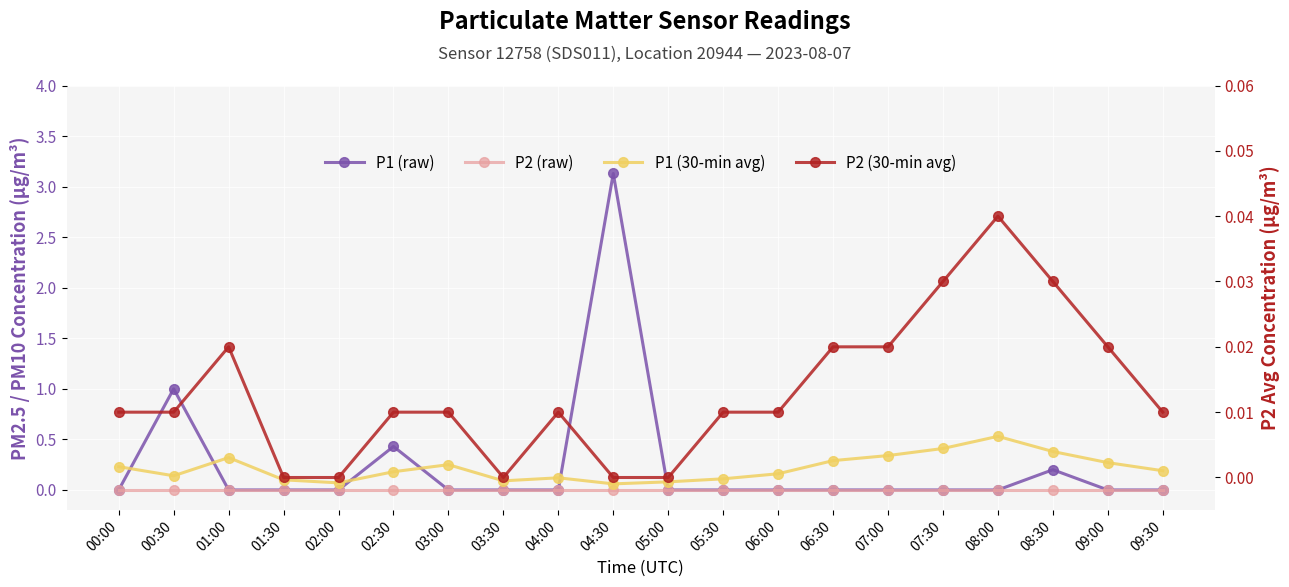

Where is the first local maximum for P1 (30-min avg)?

01:00